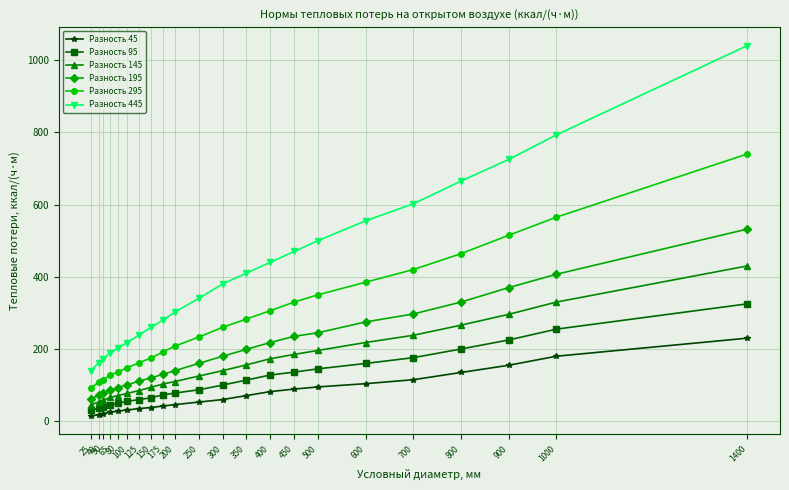

What is the approximate value of Разность 195 at 700?

297